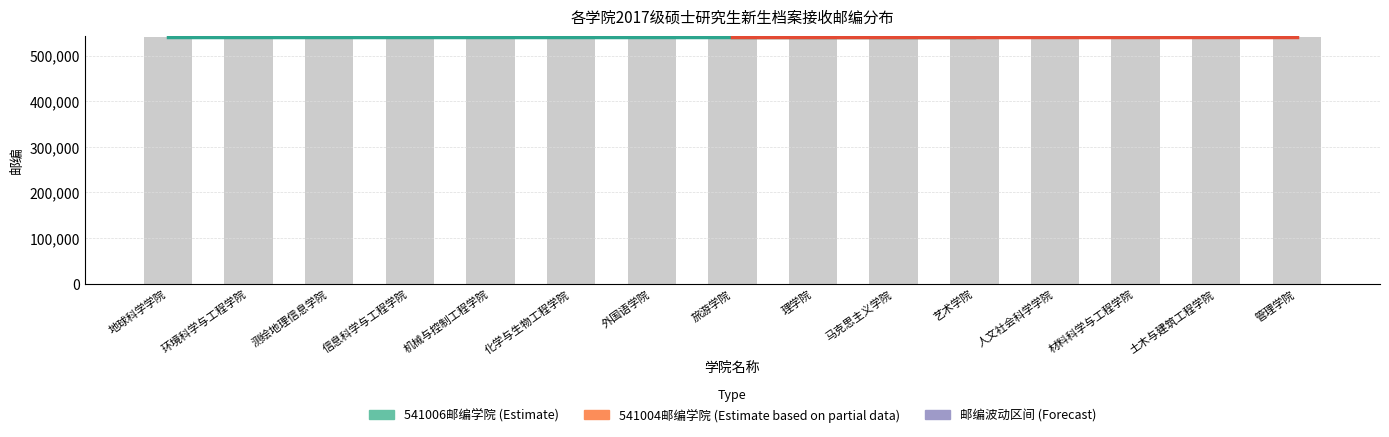

What is the sum of all values?

8115080